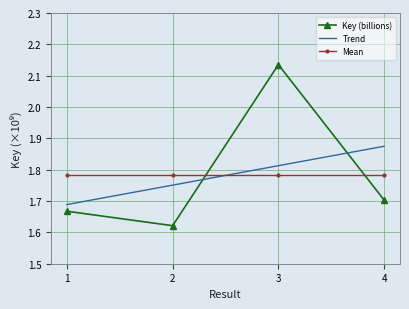

Which has a higher value, 2 or 3?

3